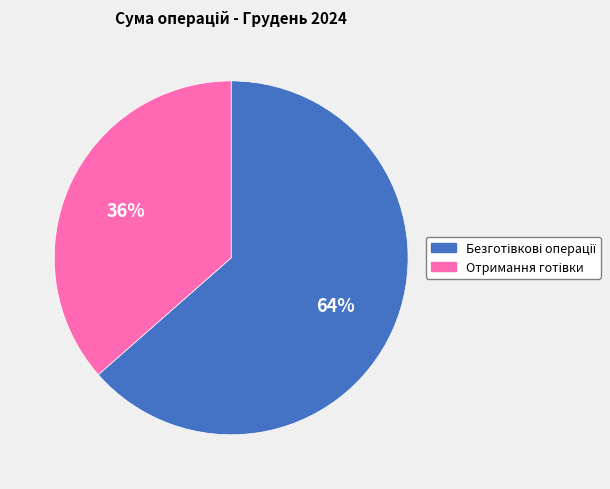

Is there a majority slice in this chart?

Yes